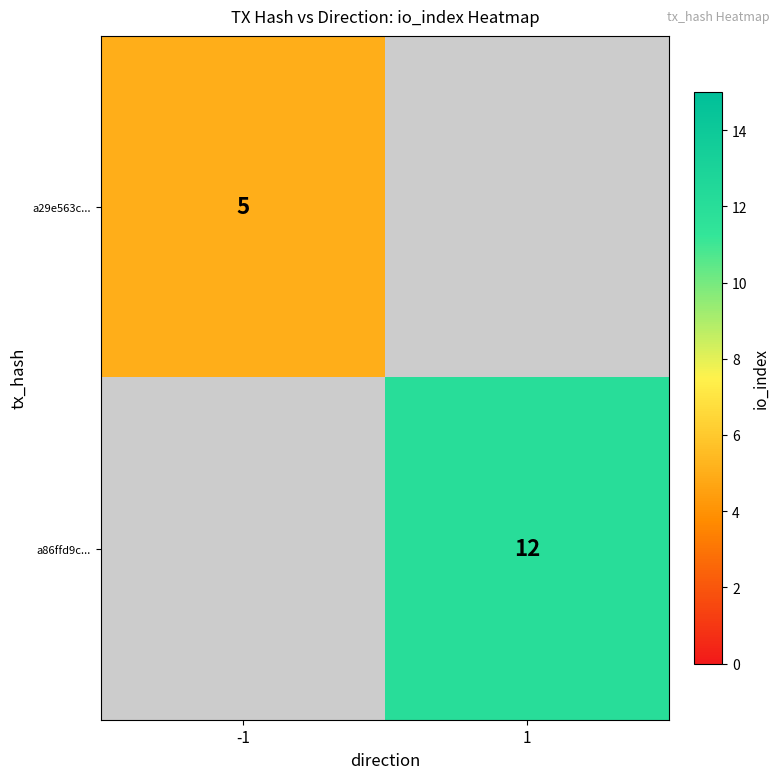

The value of a86ffd9c... at 1 is 12. True or false?

True